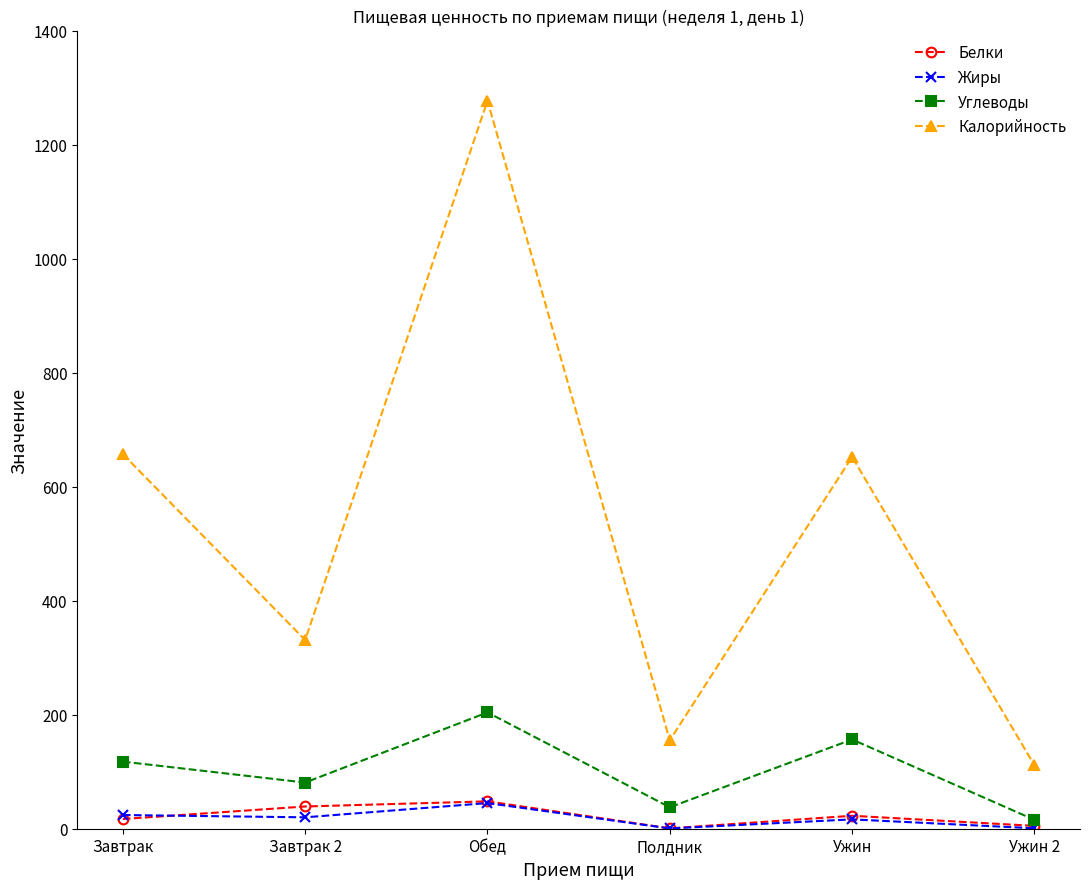

Which category has the lowest value in the Углеводы series?

Ужин 2